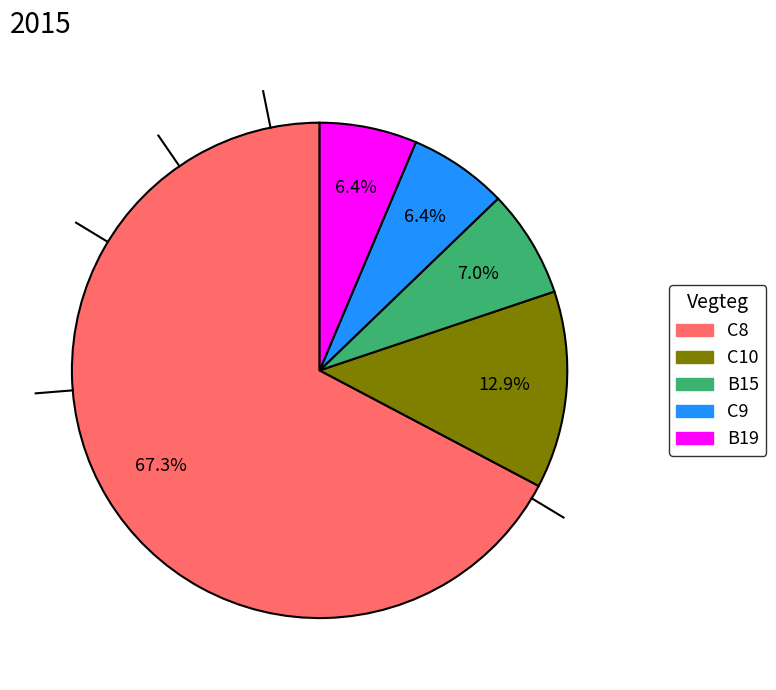

Which slice is the largest?

C8